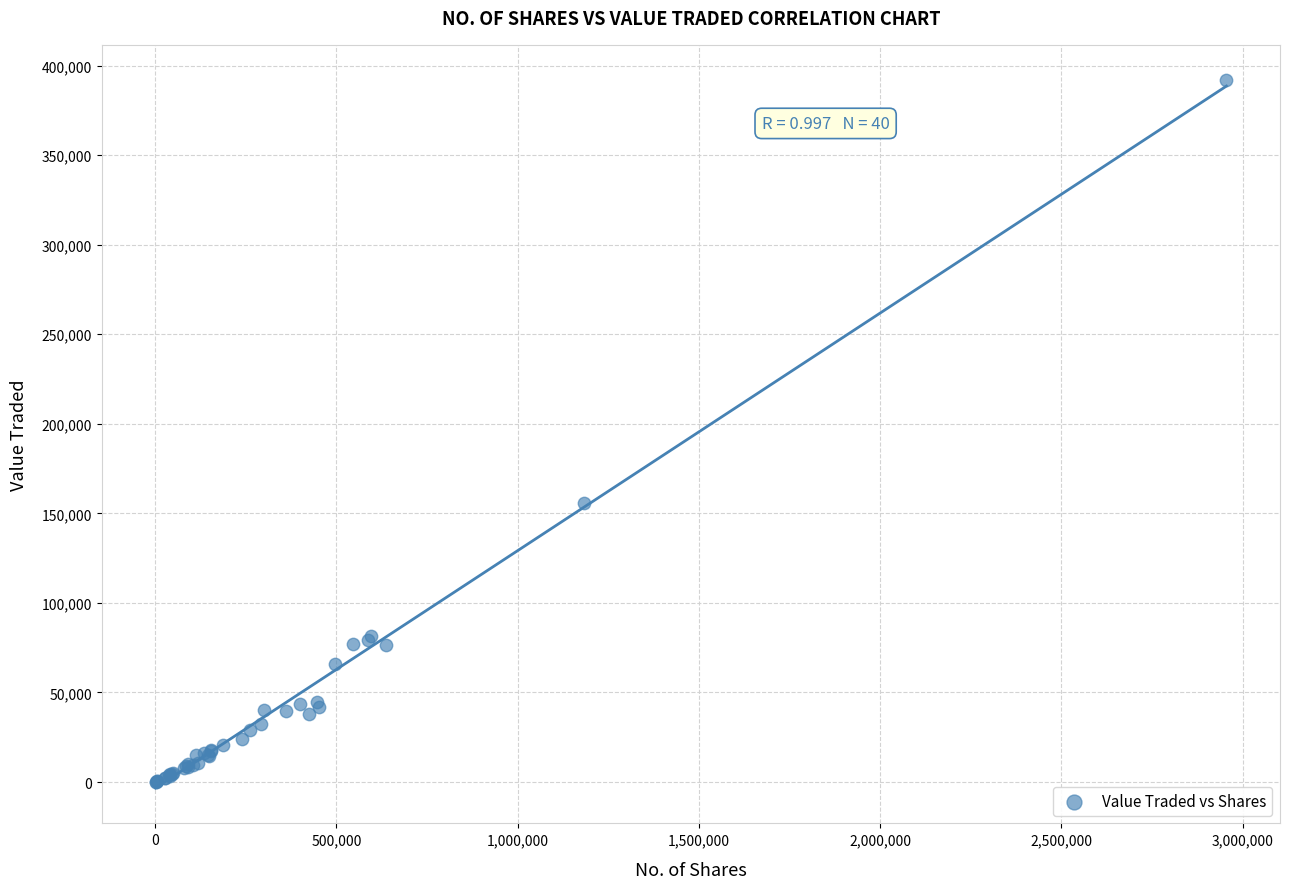

What Y value in the scatter plot is closest to 195945?

155685